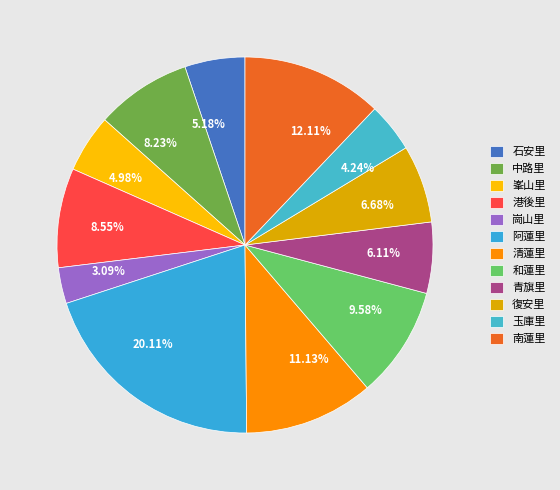

Which slice is the largest?

阿蓮里